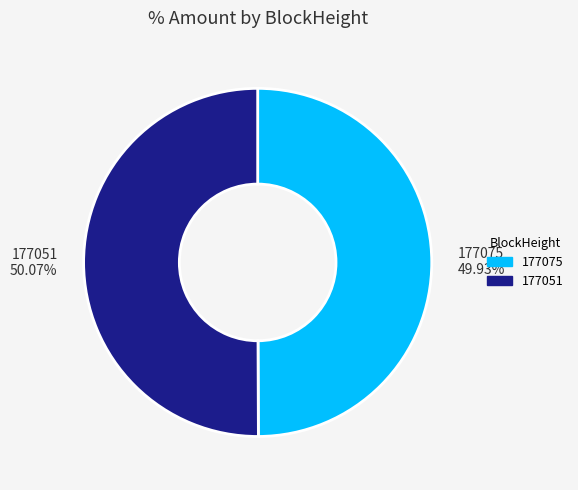

What portion of the pie excludes 177051?

49.9%